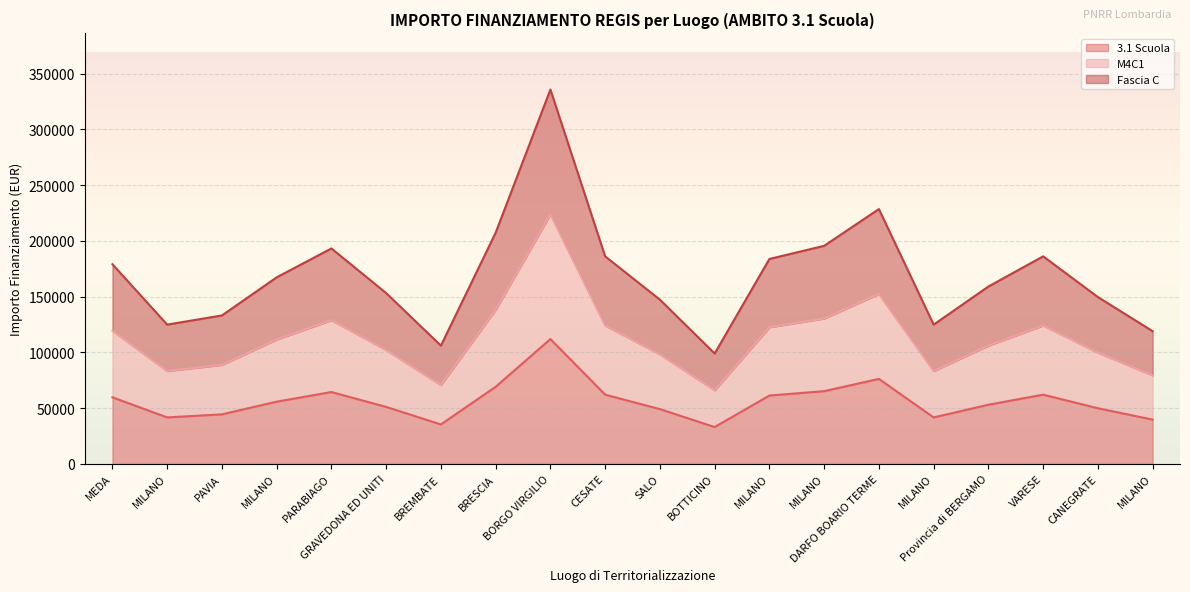

Which series changed the most between SALO and Provincia di BERGAMO?

Fascia C